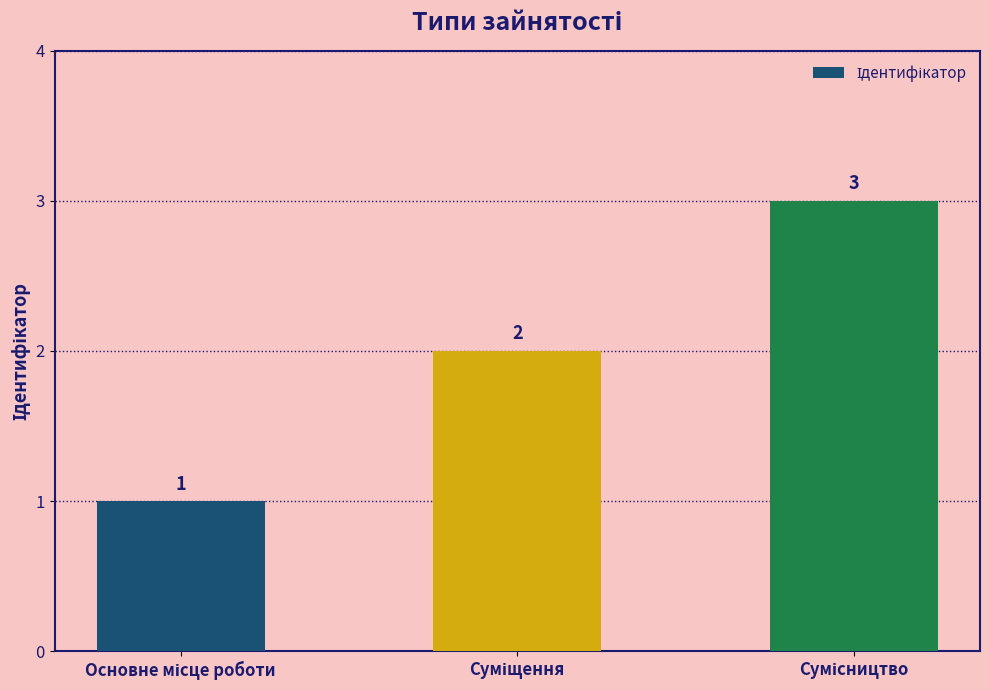

Count the values in the range 1 to 3.

3